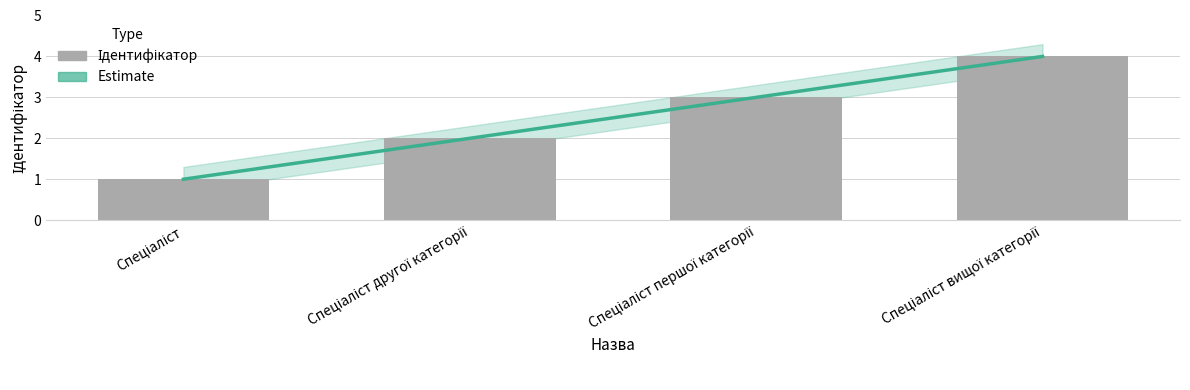

Where is Estimate nearest to the value 2?

Спеціаліст другої категорії